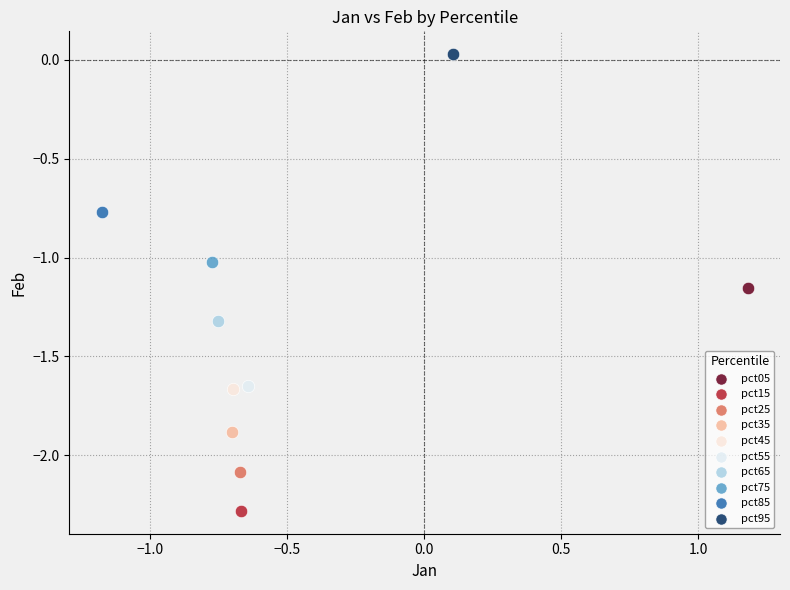

Which series reaches the minimum Y coordinate?

pct15